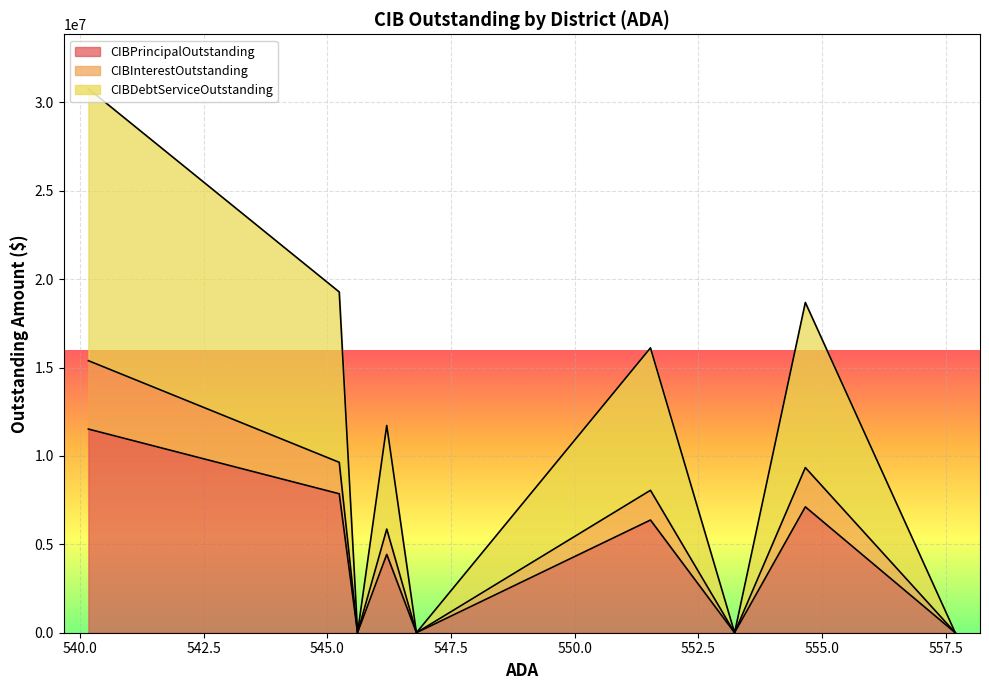

What is the highest value of the CIBPrincipalOutstanding series?

11520000.0